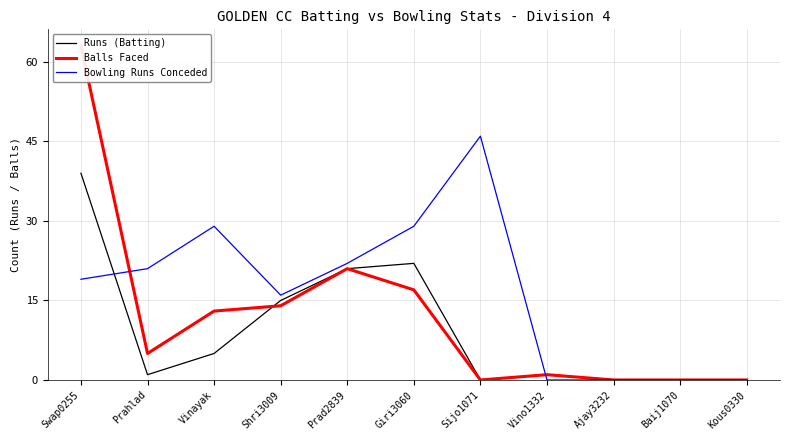

List the labels in order of Balls Faced value, largest first.

Swap0255, Prad2839, Giri3060, Shri3009, Vinayak, Prahlad, Vino1332, Sijo1071, Ajay3232, Baij1070, Kous0330